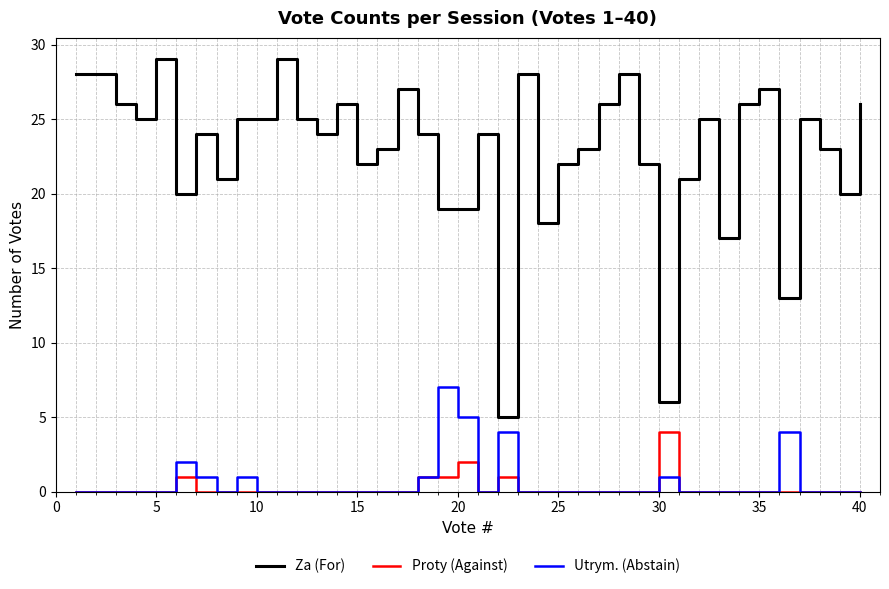

What is the greatest value displayed?

29